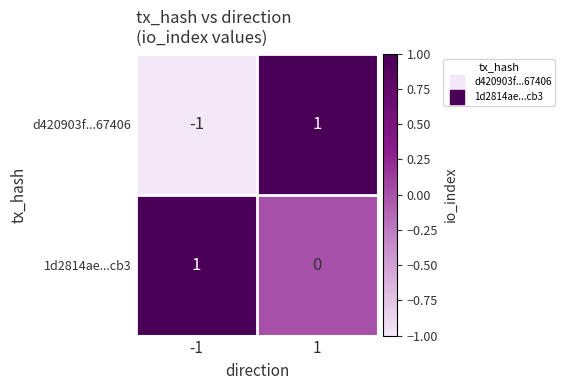

Reading left to right, transcribe all the data shown in this chart.

d420903f...67406: -1=-1	1=1
1d2814ae...cb3: -1=1	1=0